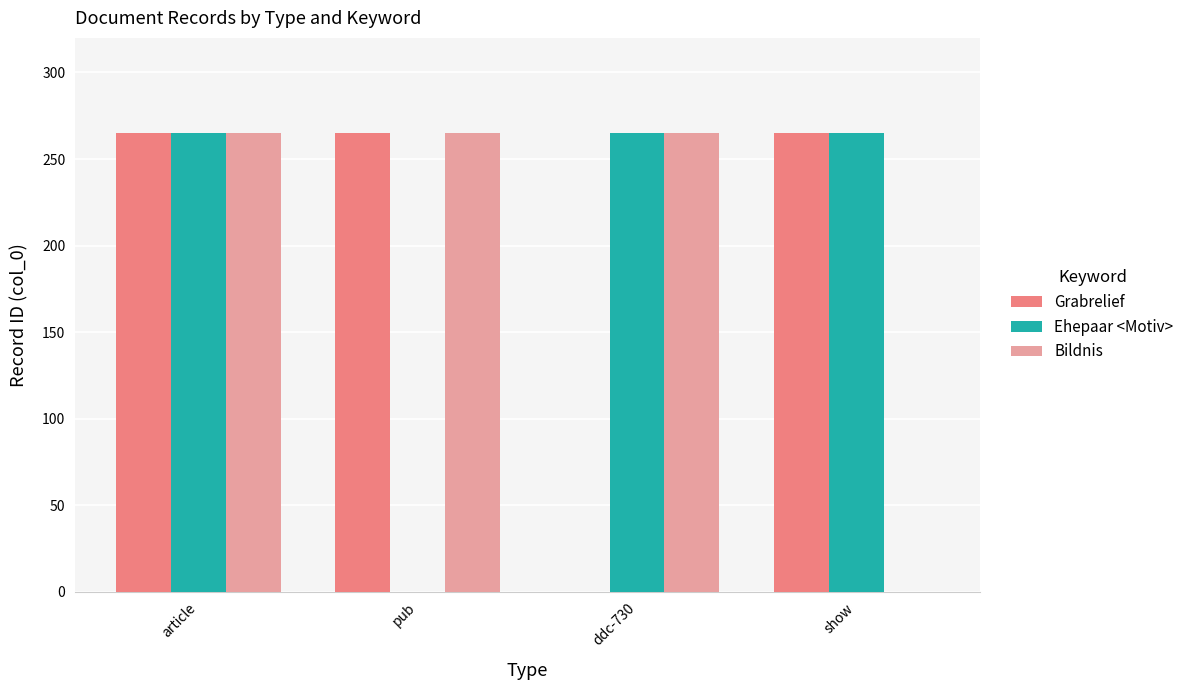

What is the total value across all series at ddc-730?

530